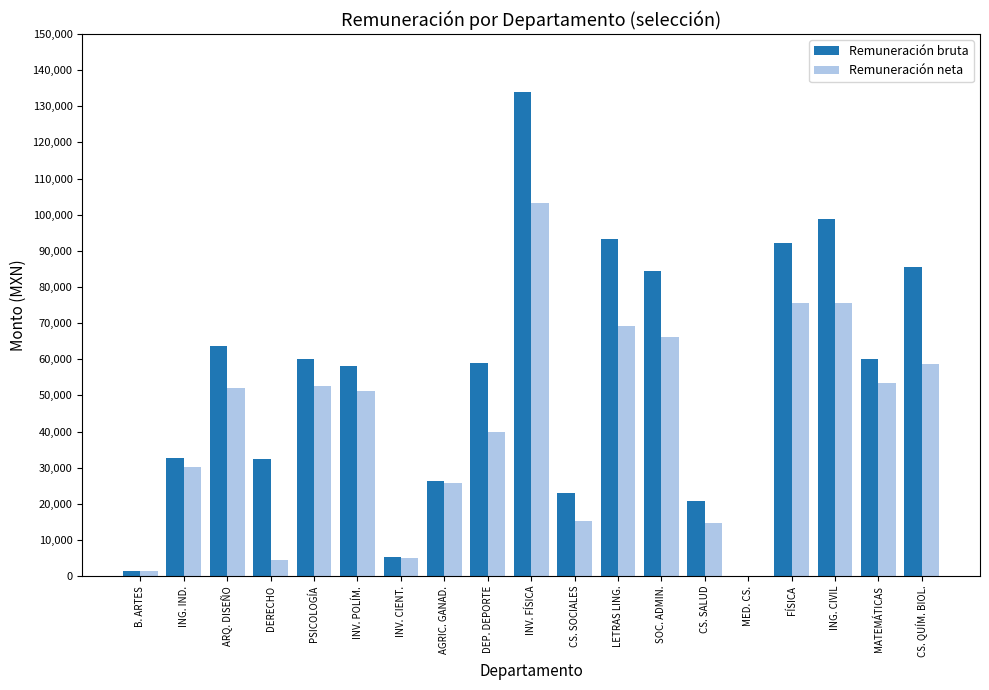

How many groups of bars are there?

19